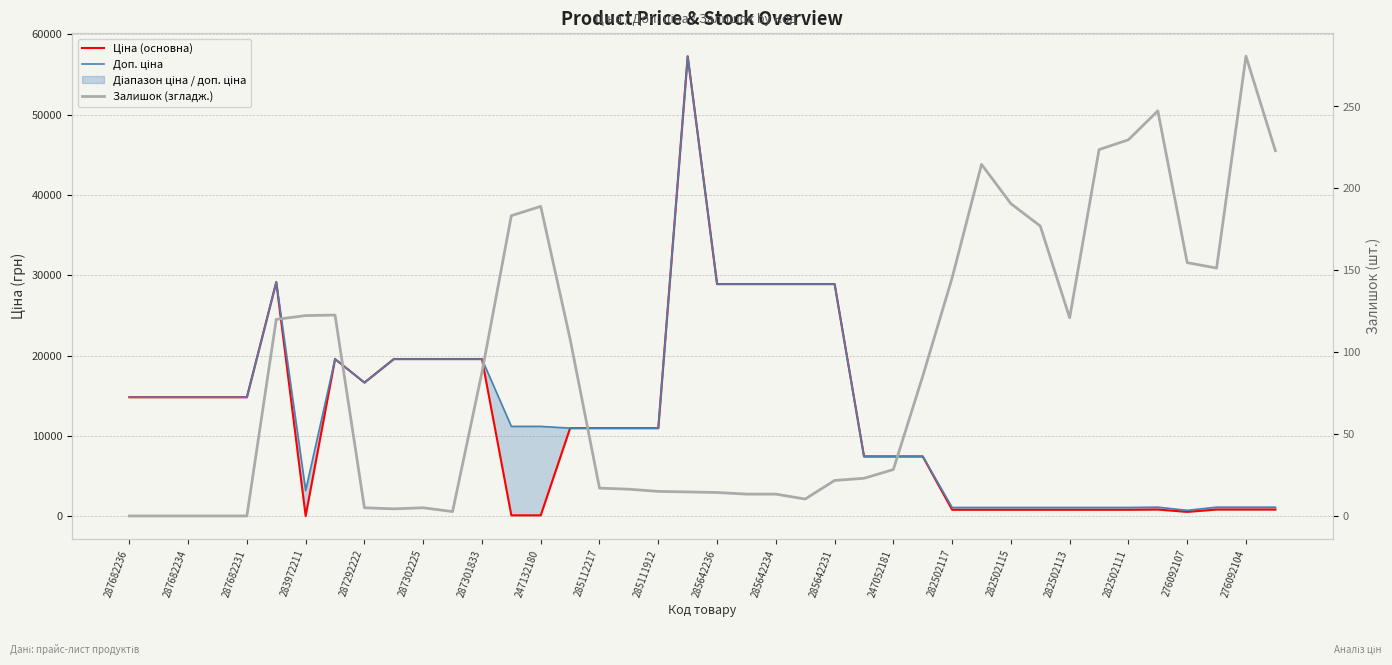

Between 282502117 and 33, which series saw the biggest shift?

Доп. ціна